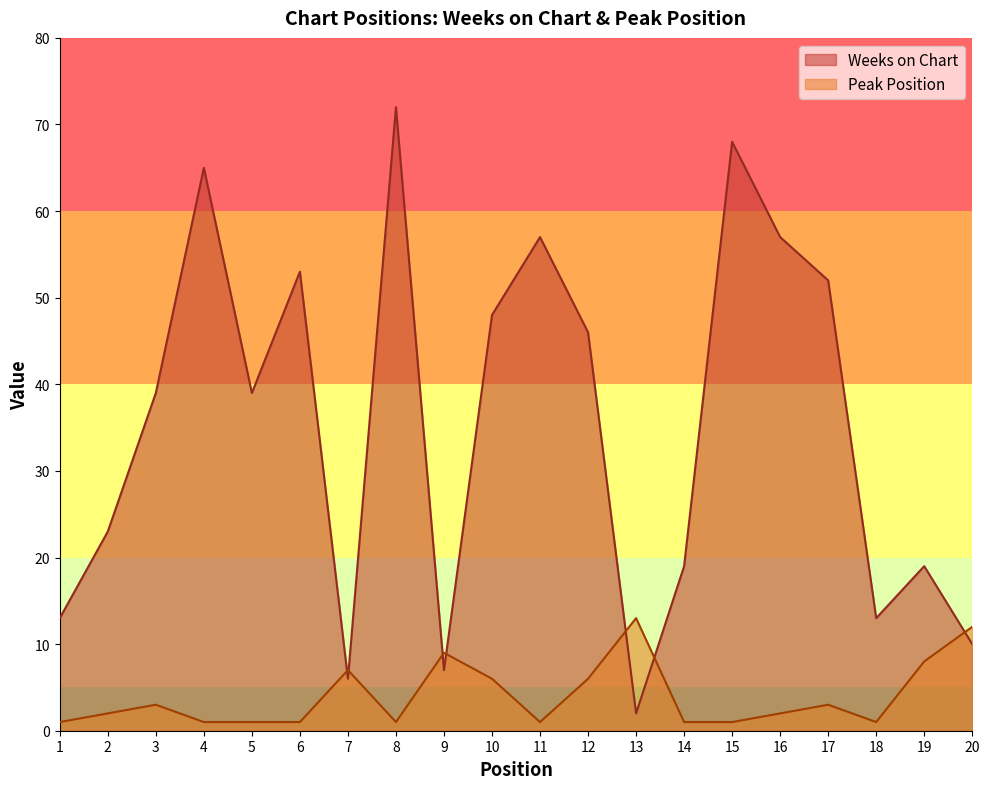

What is the difference between the second highest and minimum values in the Peak Position series?

11